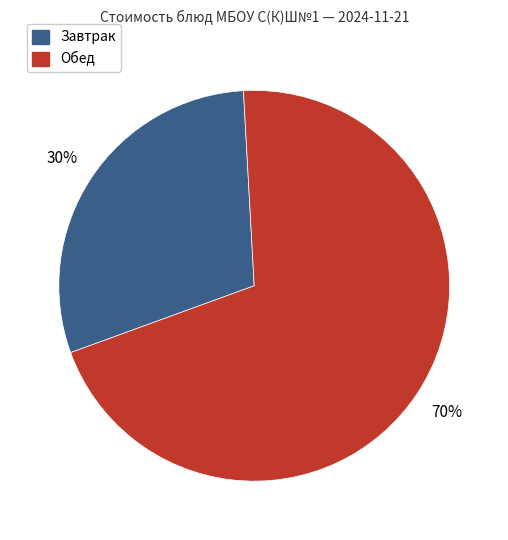

To the nearest percent, what is the average slice percentage?

50%